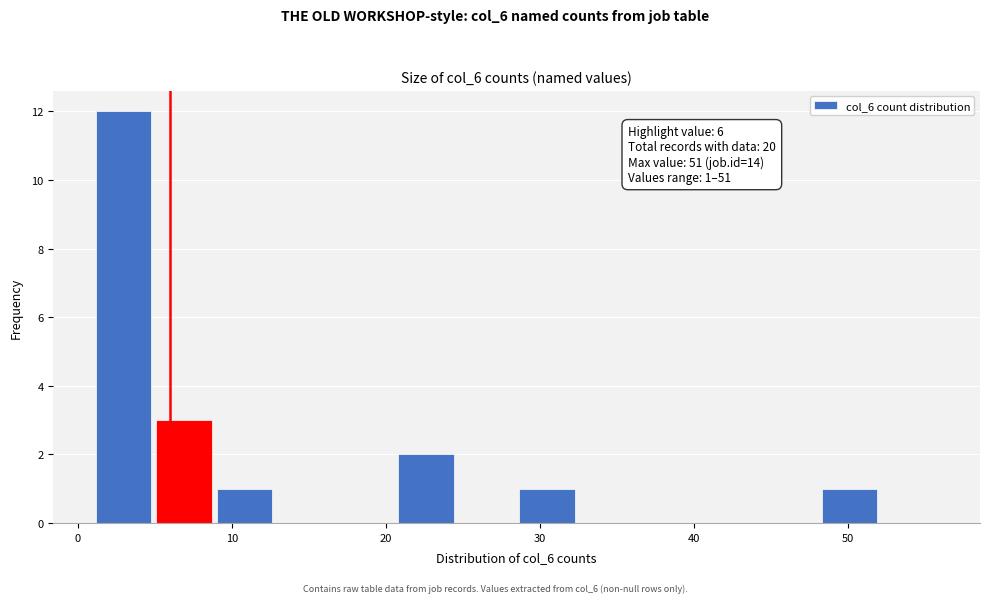

Around what value on the x-axis is the tallest bar? Give the approximate position of its centre, as read against the axis.

3